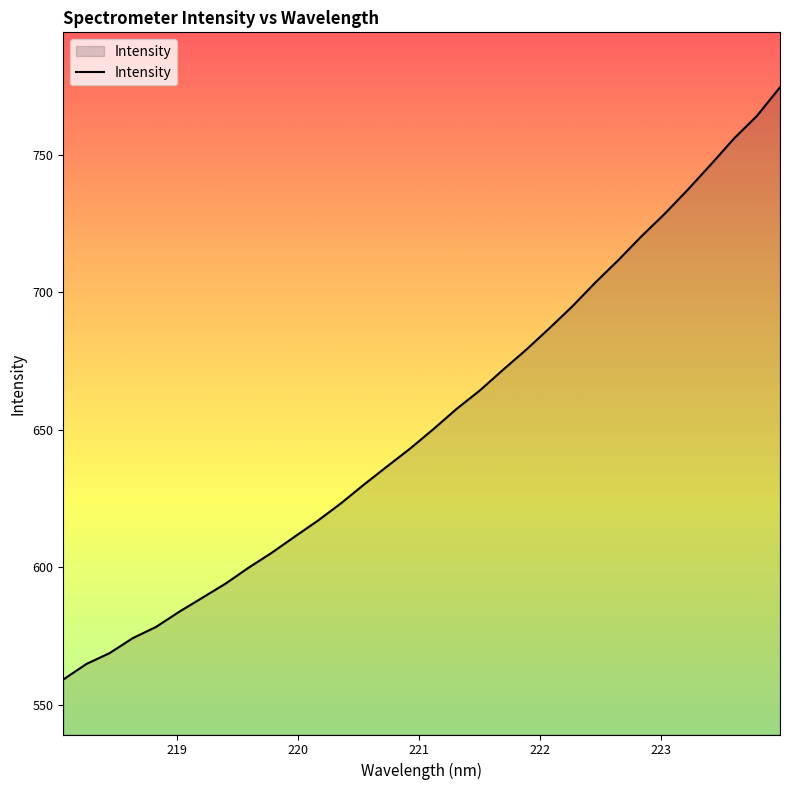

What is the greatest value displayed?

774.6